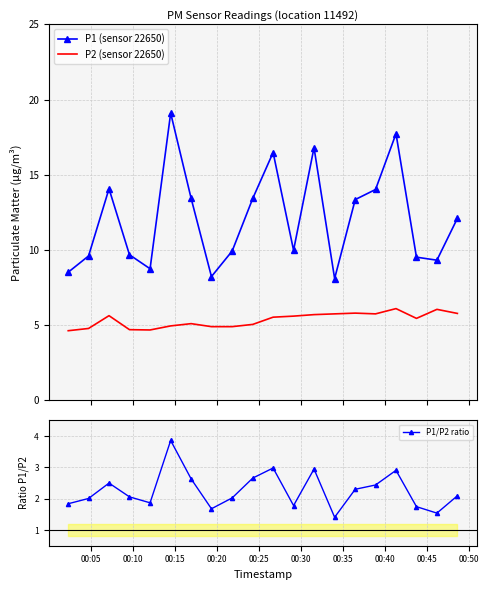

How many values in the P1 (sensor 22650) series exceed 12?

10